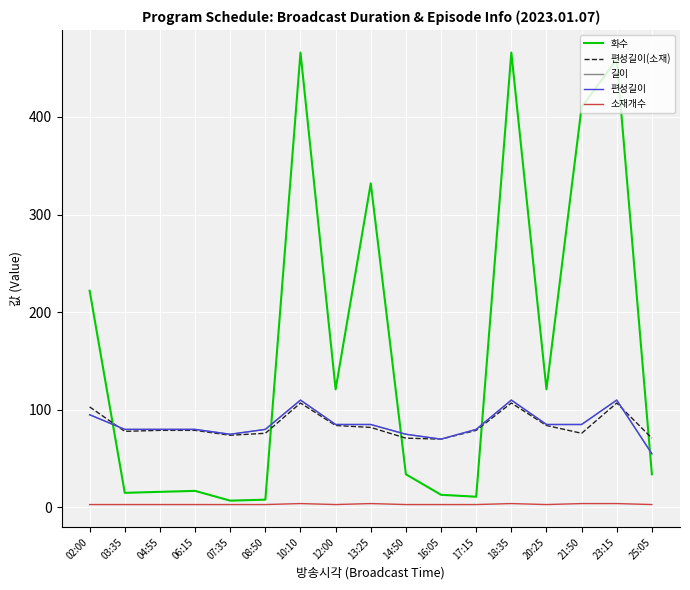

What is the sum of the 편성길이(소재) values at 23:15 and 20:25?

191